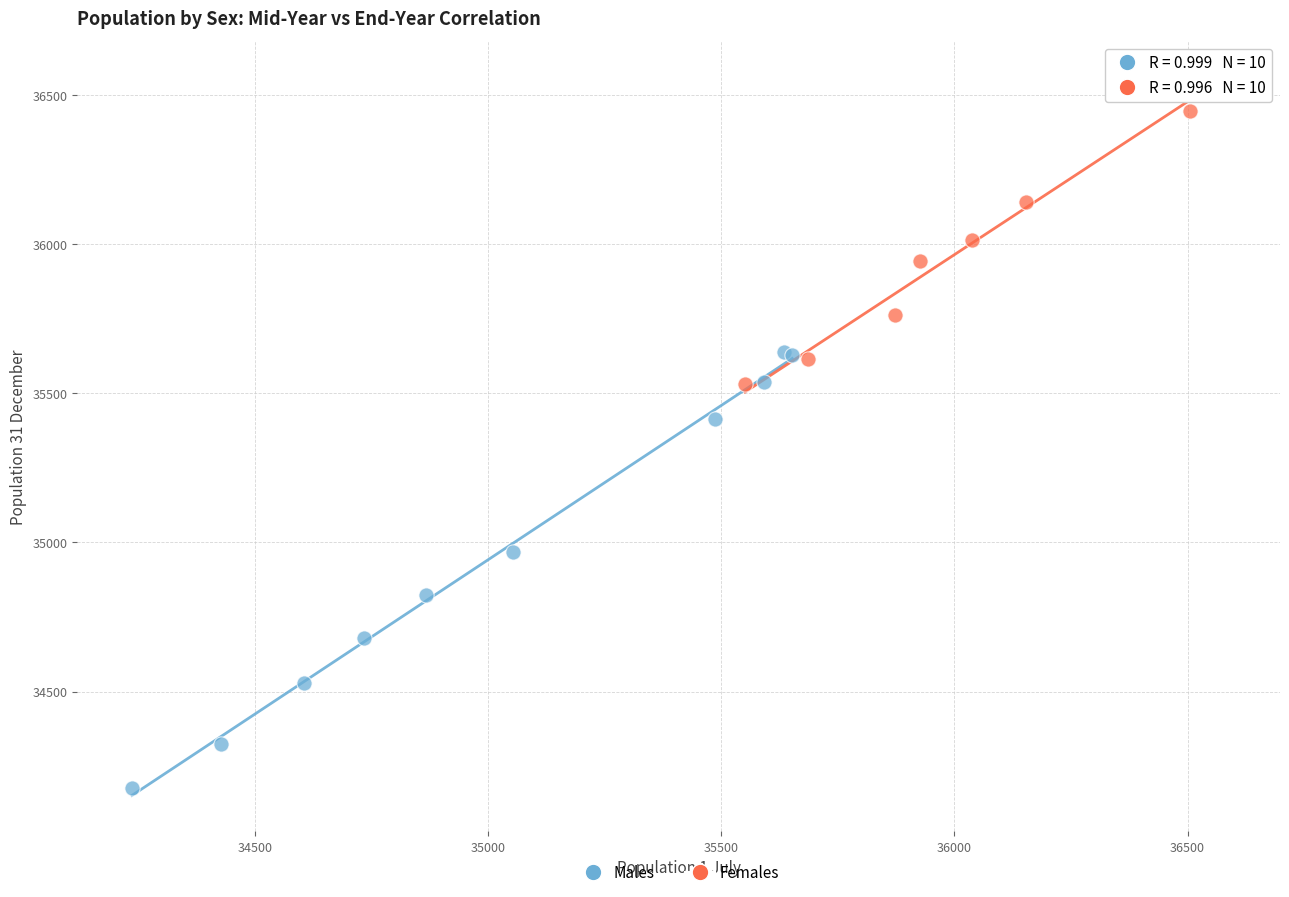

Which series has the widest spread of Y values?

Males